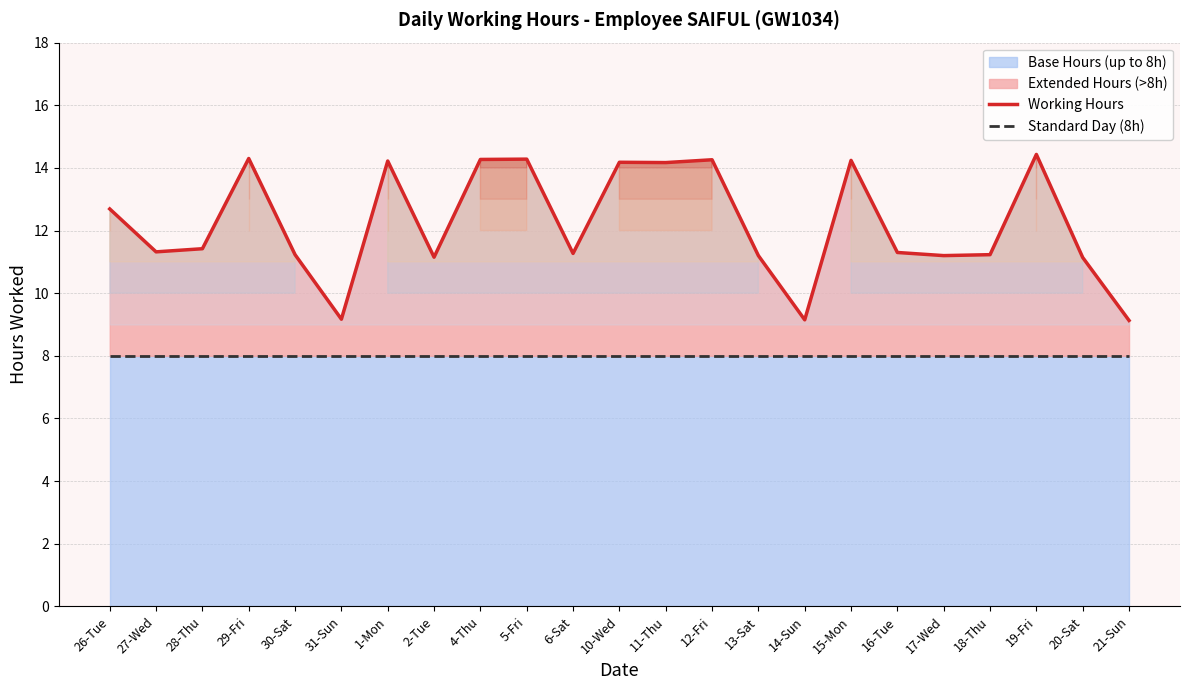

Reading left to right, extract all data points from this chart.

Working Hours: 26-Tue=12.7	27-Wed=11.3	28-Thu=11.4	29-Fri=14.3	30-Sat=11.2	31-Sun=9.2	1-Mon=14.2	2-Tue=11.2	4-Thu=14.3	5-Fri=14.3	6-Sat=11.3	10-Wed=14.2	11-Thu=14.2	12-Fri=14.3	13-Sat=11.2	14-Sun=9.2	15-Mon=14.2	16-Tue=11.3	17-Wed=11.2	18-Thu=11.2	19-Fri=14.4	20-Sat=11.1	21-Sun=9.1
Standard Day (8h): 26-Tue=8.0	27-Wed=8.0	28-Thu=8.0	29-Fri=8.0	30-Sat=8.0	31-Sun=8.0	1-Mon=8.0	2-Tue=8.0	4-Thu=8.0	5-Fri=8.0	6-Sat=8.0	10-Wed=8.0	11-Thu=8.0	12-Fri=8.0	13-Sat=8.0	14-Sun=8.0	15-Mon=8.0	16-Tue=8.0	17-Wed=8.0	18-Thu=8.0	19-Fri=8.0	20-Sat=8.0	21-Sun=8.0